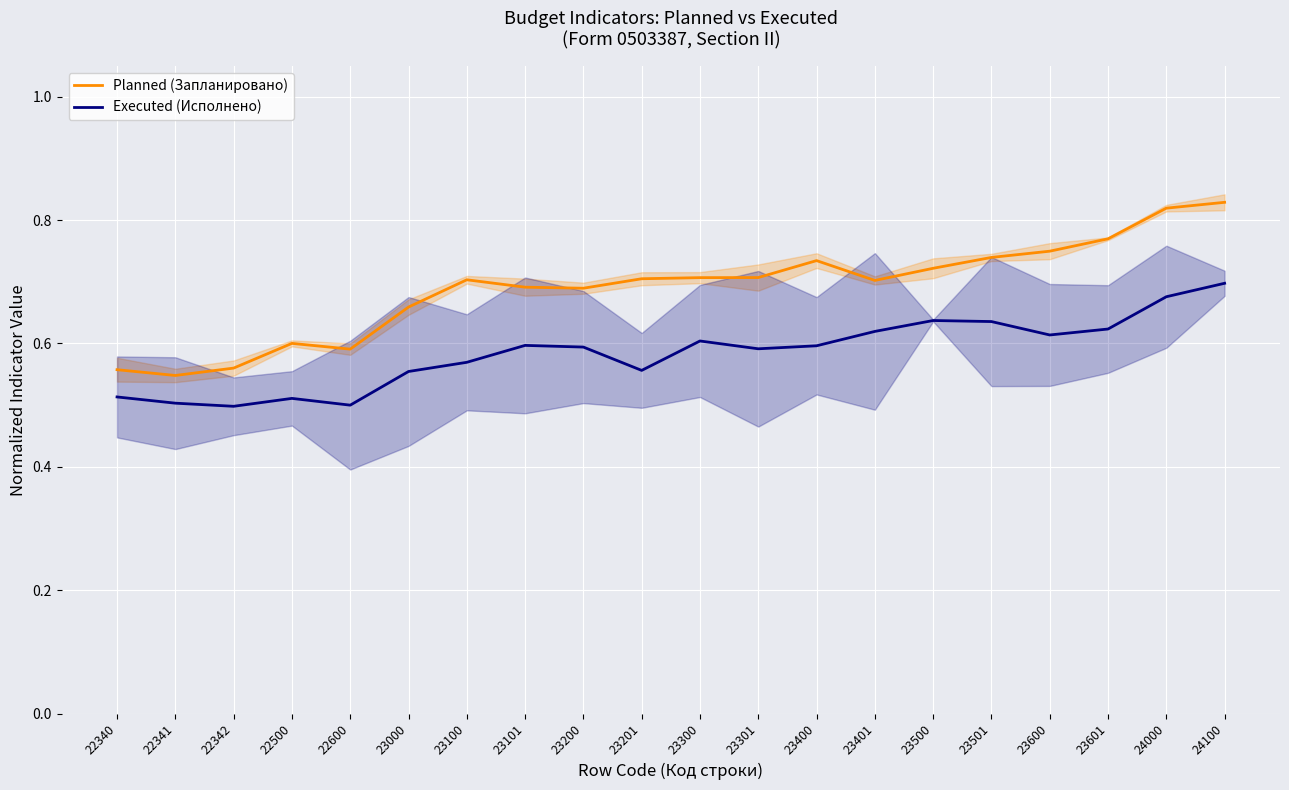

Reading left to right, what are all the values shown in this chart?

Planned (Запланировано): 0.6	0.5	0.6	0.6	0.6	0.7	0.7	0.7	0.7	0.7	0.7	0.7	0.7	0.7	0.7	0.7	0.7	0.8	0.8	0.8
Executed (Исполнено): 0.5	0.5	0.5	0.5	0.5	0.6	0.6	0.6	0.6	0.6	0.6	0.6	0.6	0.6	0.6	0.6	0.6	0.6	0.7	0.7